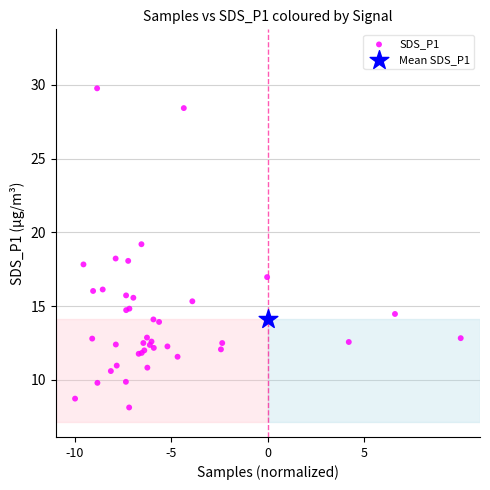

What are all the series names shown in the legend?

SDS_P1, Mean SDS_P1